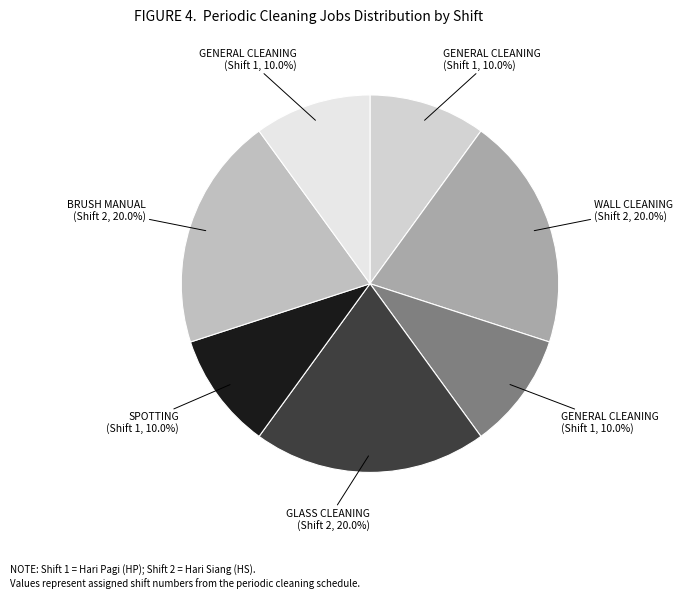

Is there a majority slice in this chart?

No